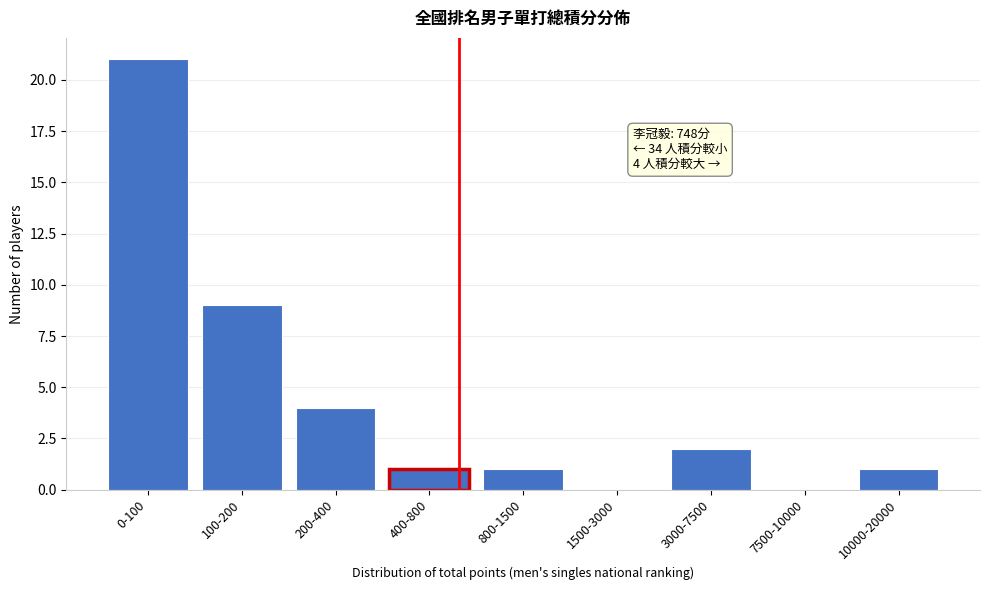

Reading left to right, transcribe all the data shown in this chart.

0-100=21	100-200=9	200-400=4	400-800=1	800-1500=1	1500-3000=0	3000-7500=2	7500-10000=0	10000-20000=1